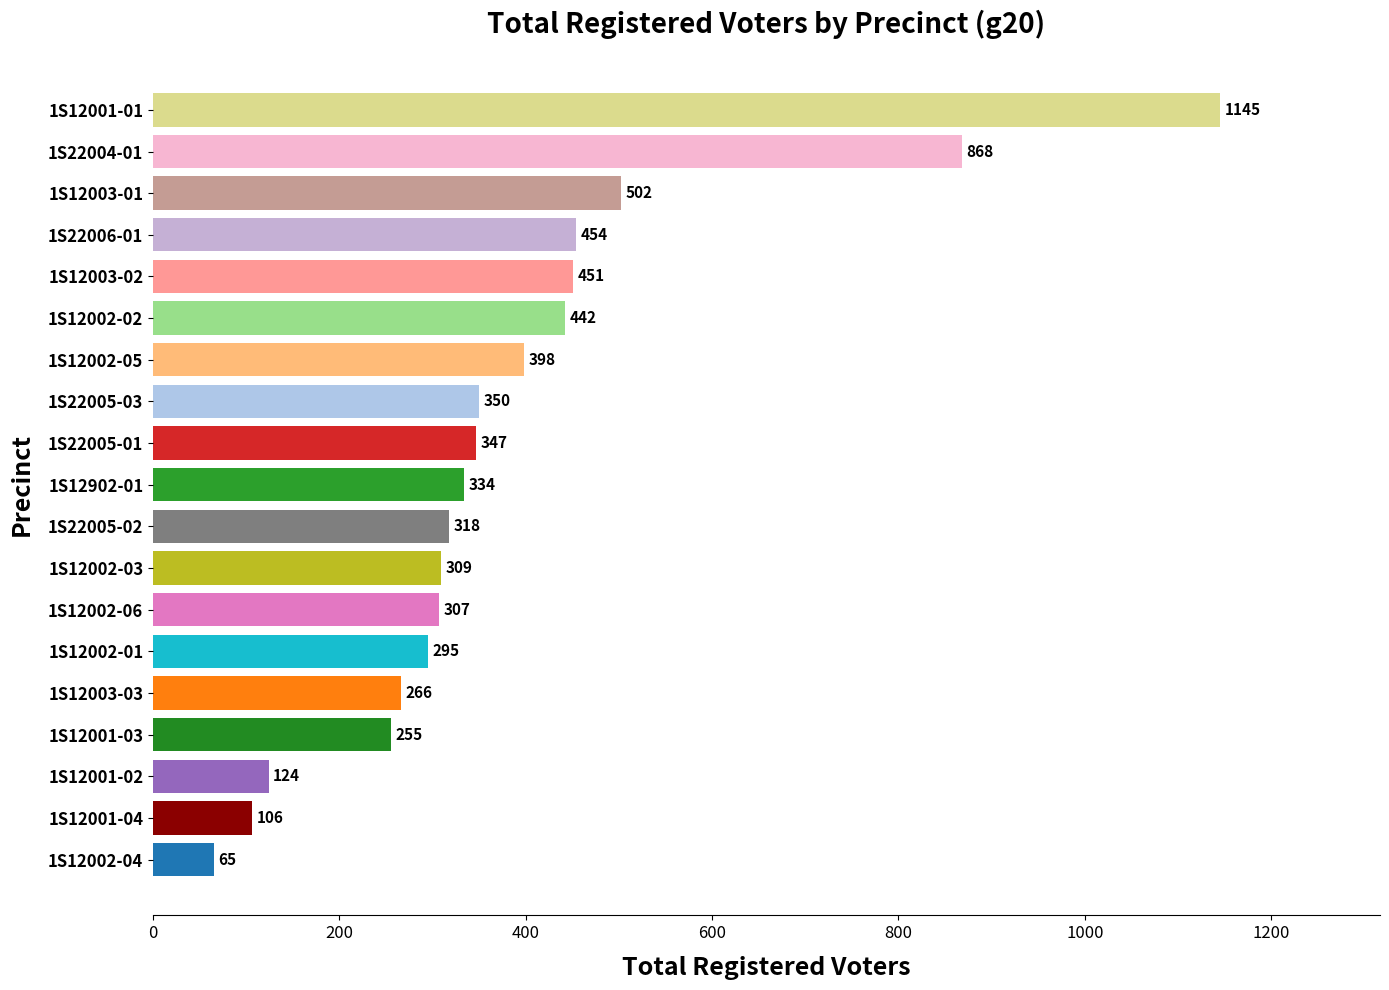

At which label is the value closest to 605?

1S12003-01